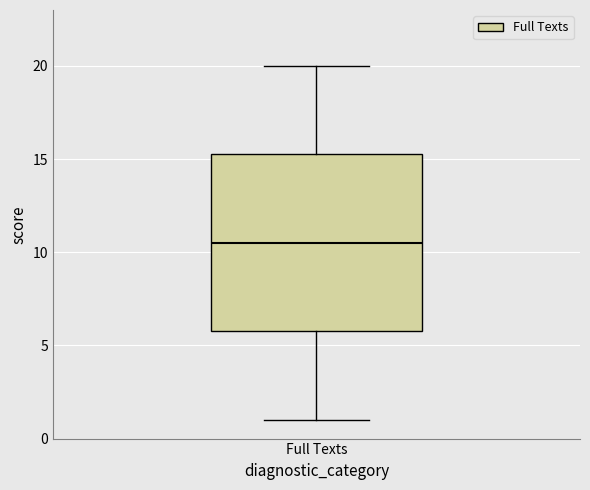

Where does the median line of the box for Full Texts sit on the y-axis? The values are not printed on the chart, so give them approximately, as read against the axis.

10.5